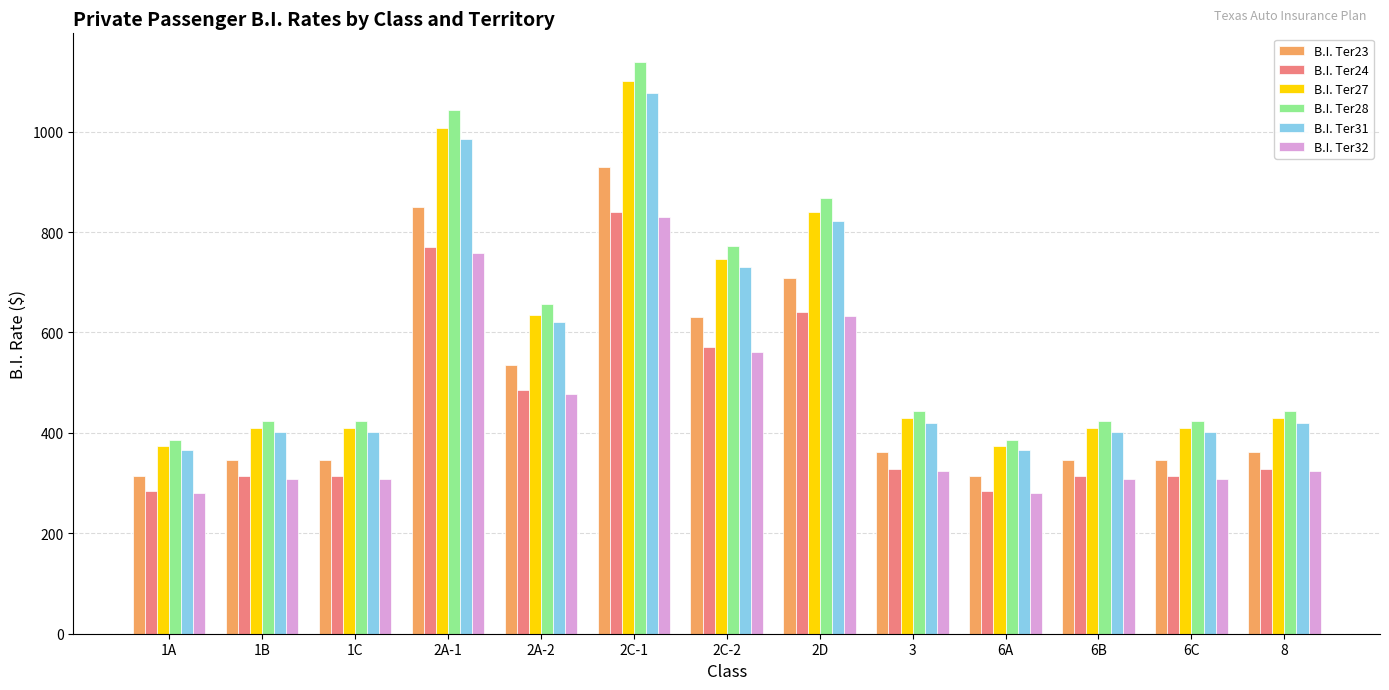

Which series has the widest spread of values?

B.I. Ter28